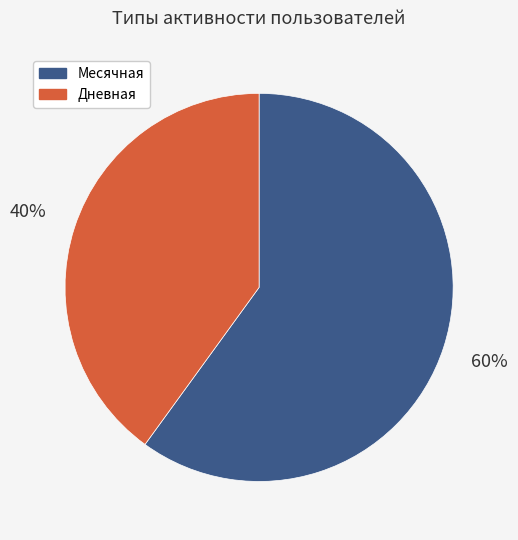

To the nearest percent, what is the difference between the largest and smallest slice percentages?

20%